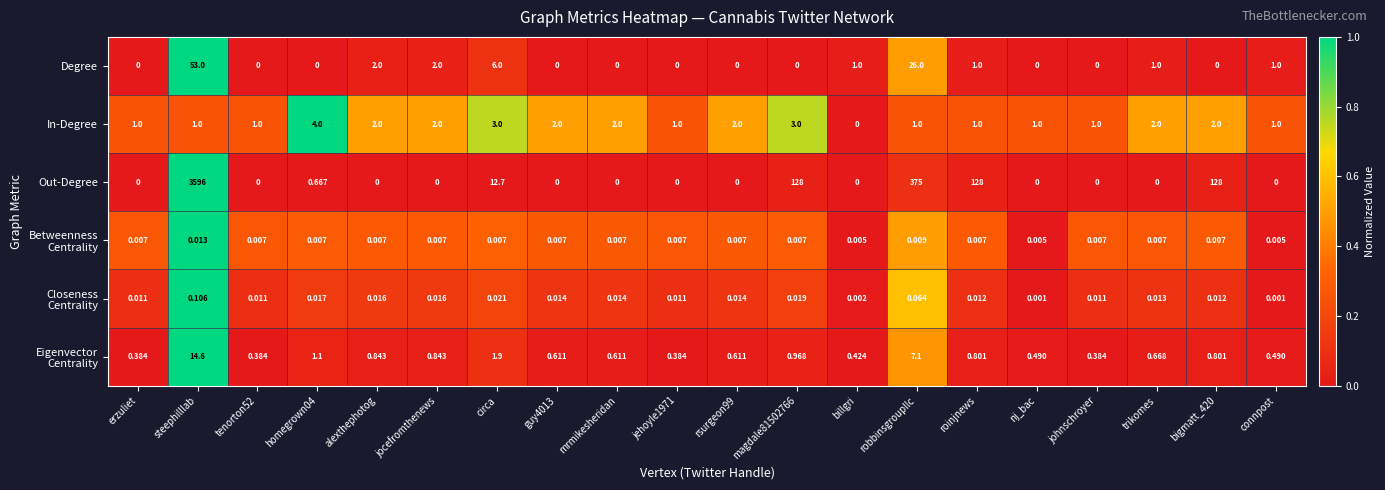

Which category has the highest value in the Degree series?

steephilllab